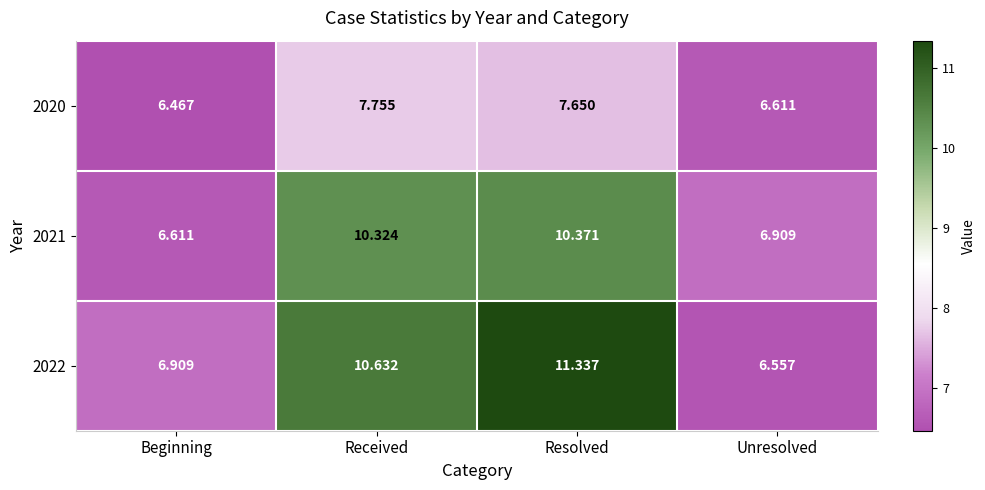

Between Resolved and Unresolved, which series saw the biggest shift?

2022